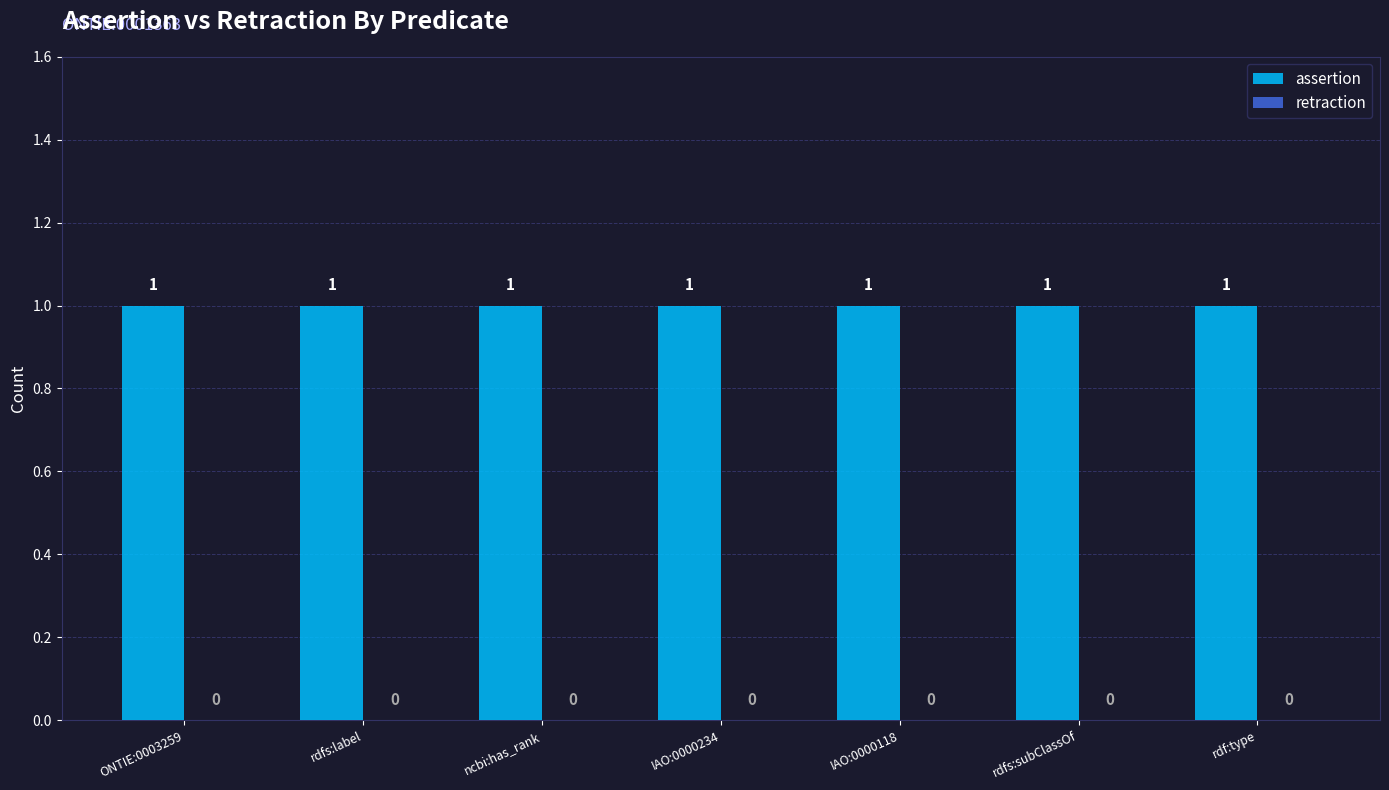

Count the number of categories in the chart.

7